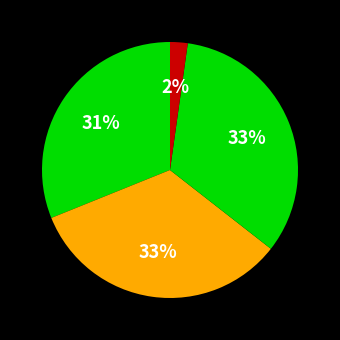

How many segments does this pie chart have?

4